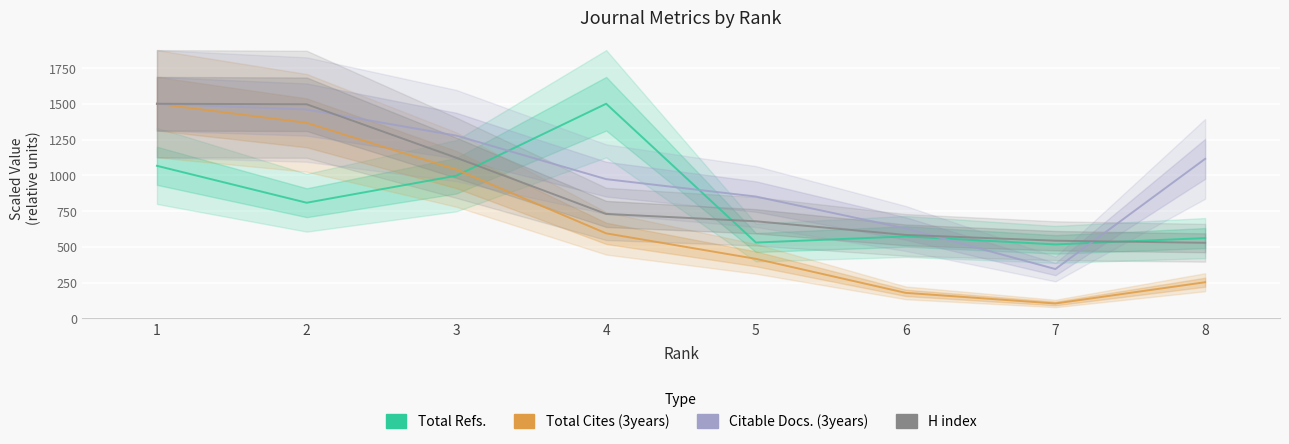

What is the value of the Total Cites (3years) point at the 5th from the left?

415.8